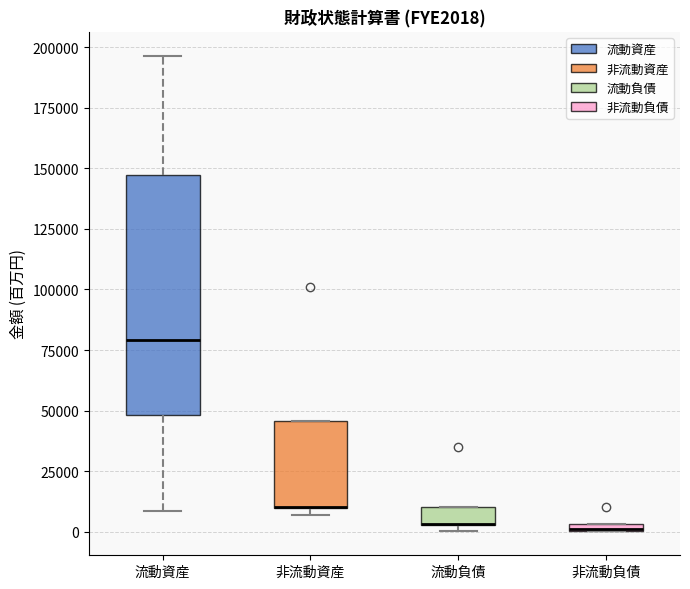

Which box is the tallest, from its lower edge to its upper edge?

流動資産